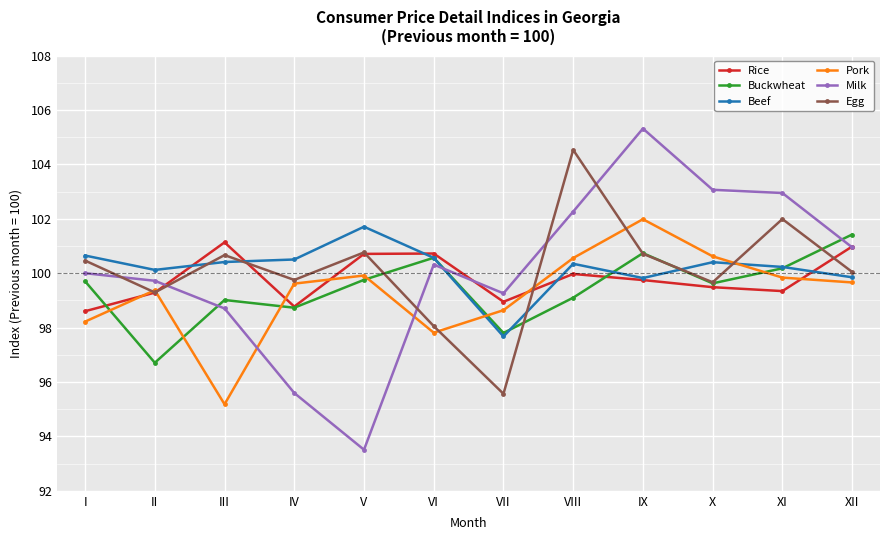

At which category does Pork reach its first local peak?

II